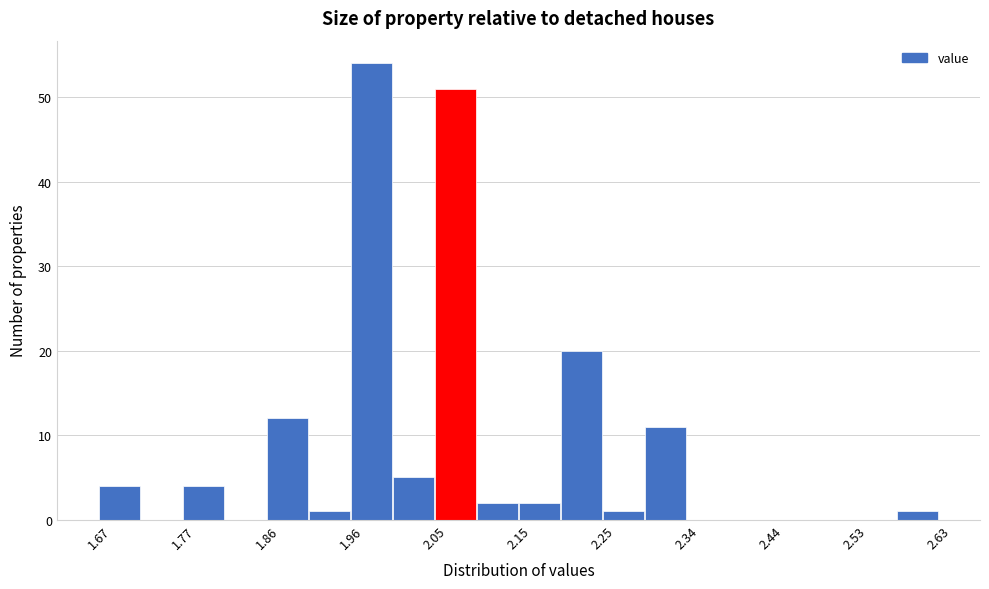

Reading left to right, transcribe this chart: for each bar, give the range it covers on the x-axis and its height. Neither the bar edges nor the heights are printed on the chart, so give them approximately, as read against the axes.

1.670 to 1.718: 4
1.718 to 1.766: 0
1.766 to 1.814: 4
1.814 to 1.862: 0
1.862 to 1.910: 12
1.910 to 1.958: 1
1.958 to 2.006: 54
2.006 to 2.054: 5
2.054 to 2.102: 51
2.102 to 2.150: 2
2.150 to 2.198: 2
2.198 to 2.246: 20
2.246 to 2.294: 1
2.294 to 2.342: 11
2.342 to 2.390: 0
2.390 to 2.438: 0
2.438 to 2.486: 0
2.486 to 2.534: 0
2.534 to 2.582: 0
2.582 to 2.630: 1